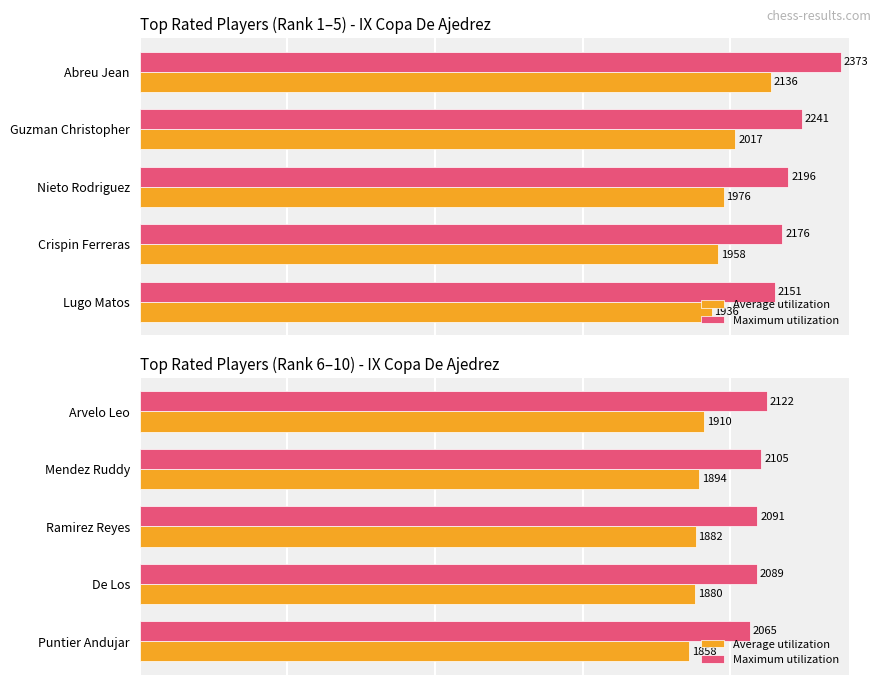

List the labels in order of Average utilization value, smallest first.

Puntier Andujar, De Los, Ramirez Reyes, Mendez Ruddy, Arvelo Leo